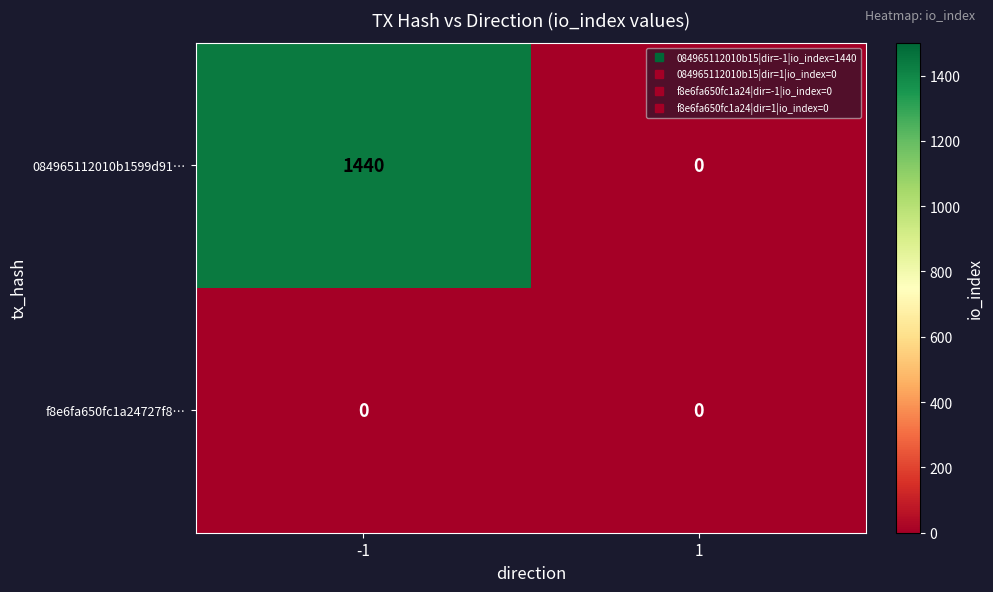

Reading left to right, what are all the values shown in this chart?

084965112010b1599d91…: -1=1440	1=0
f8e6fa650fc1a24727f8…: -1=0	1=0